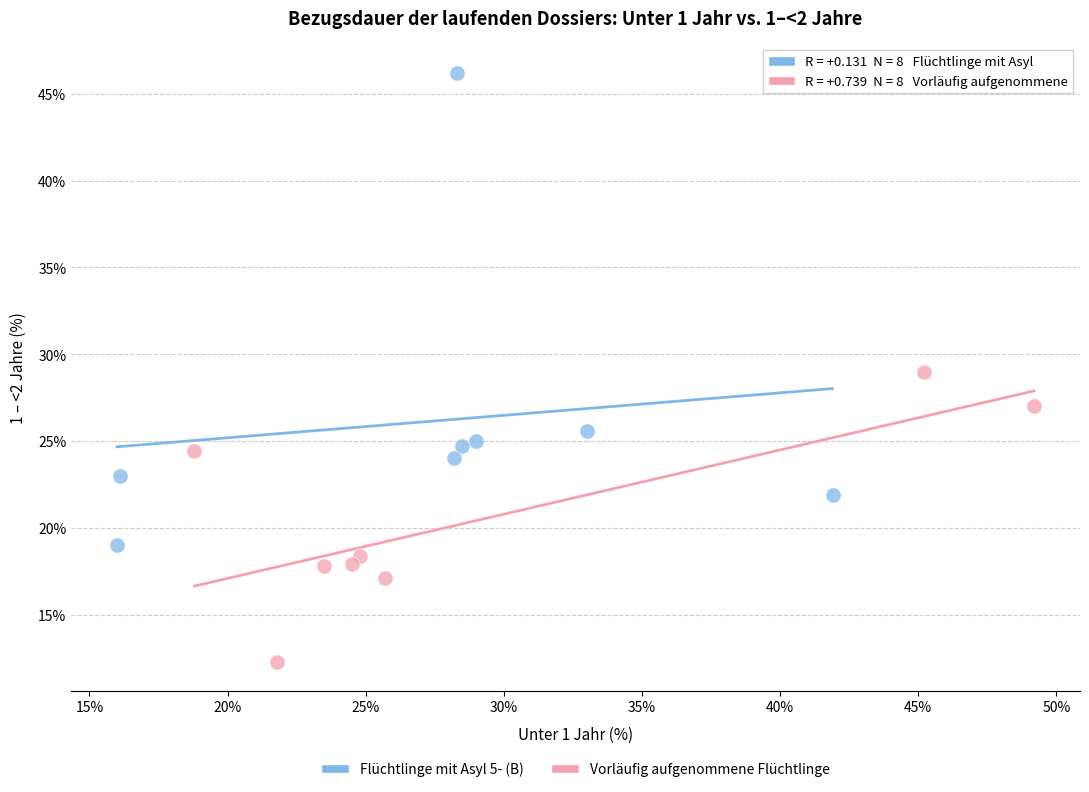

Which series reaches the maximum Y coordinate?

Flüchtlinge mit Asyl 5- (B)